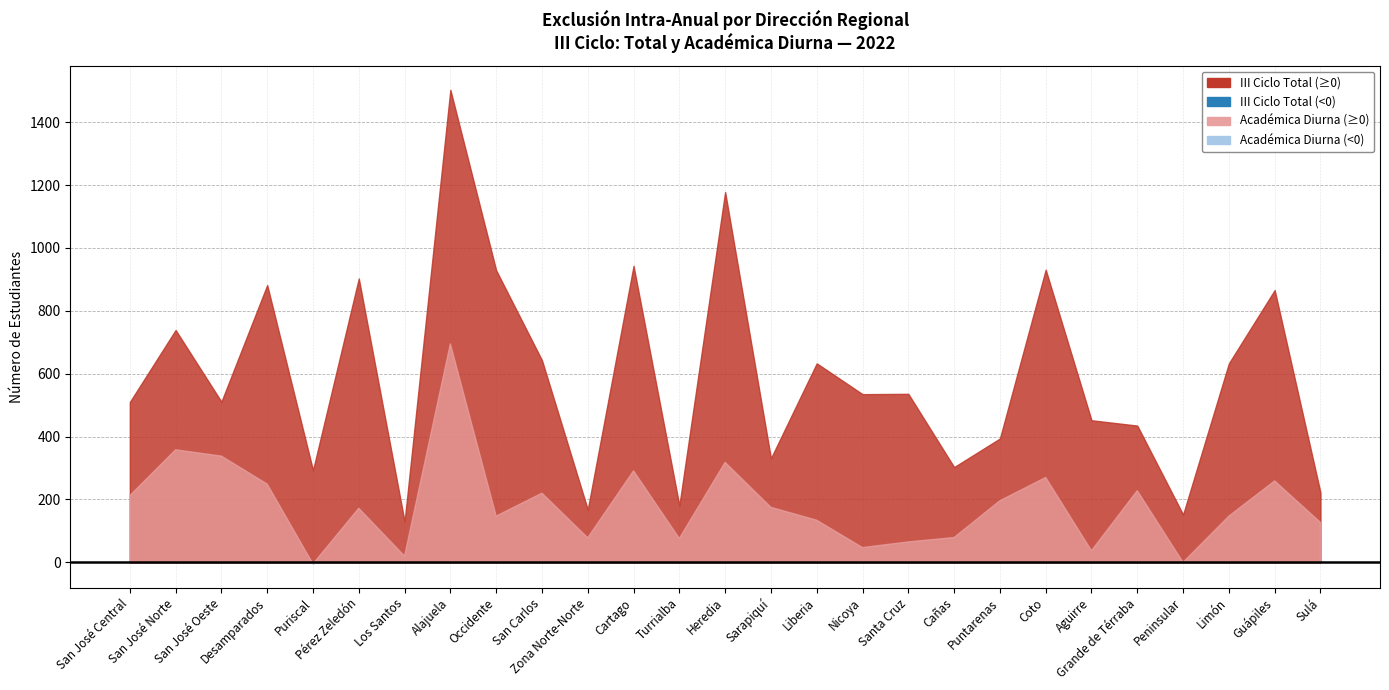

What is the total value across all series at Nicoya?

582